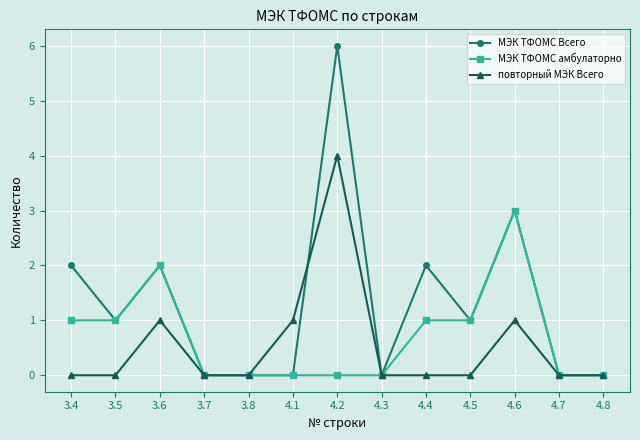

What is the label of the 3rd point from the right?

4.6